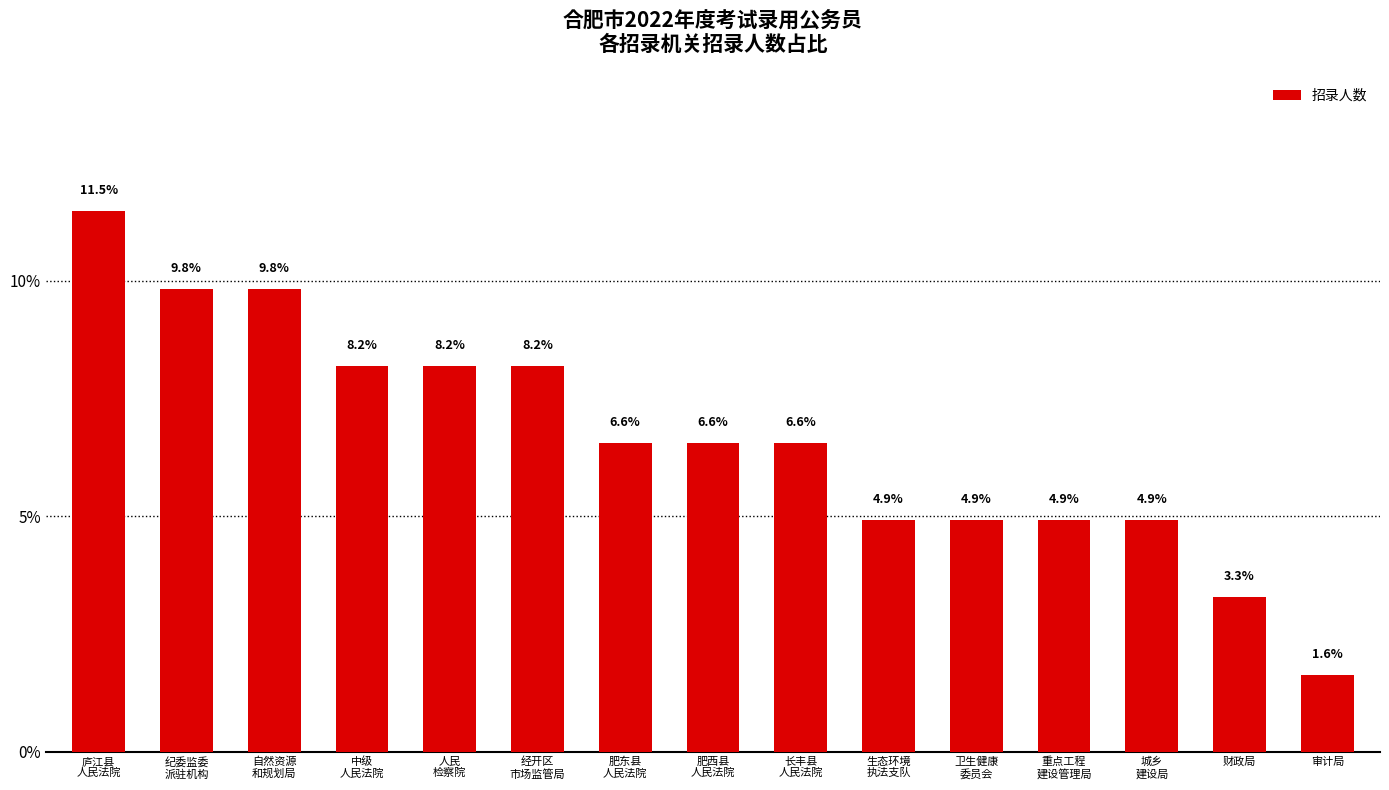

At which label does the data first exceed 6?

庐江县
人民法院